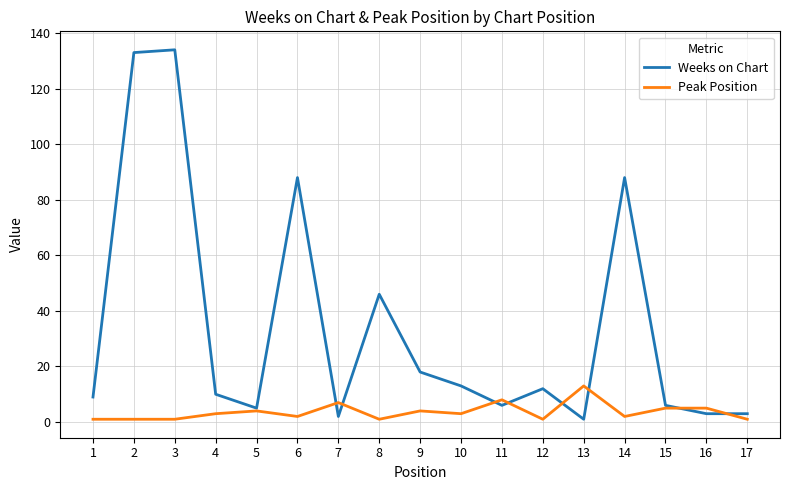

Is the value of Weeks on Chart at 3 greater than the value of Peak Position at 7?

Yes